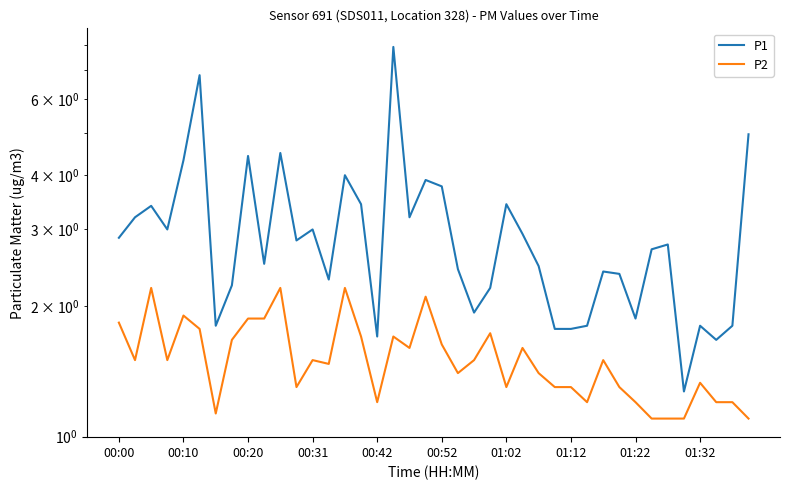

Rank the series by their average value, from lowest to highest.

P2, P1